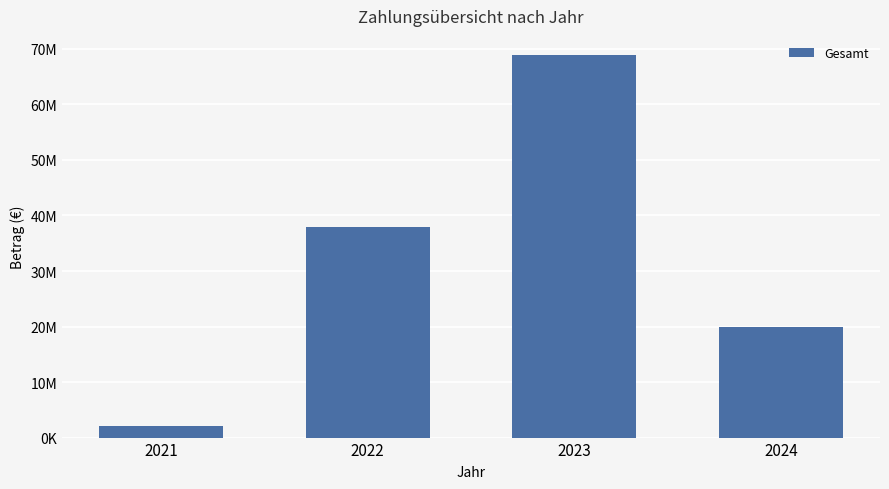

Does the chart contain any negative values?

No